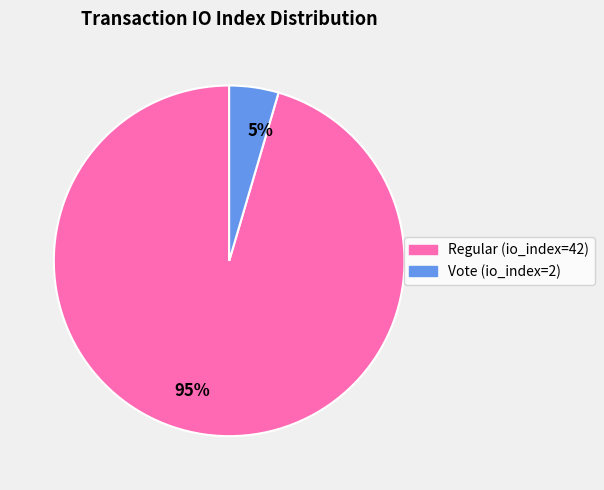

To the nearest percent, what is the average slice percentage?

50%